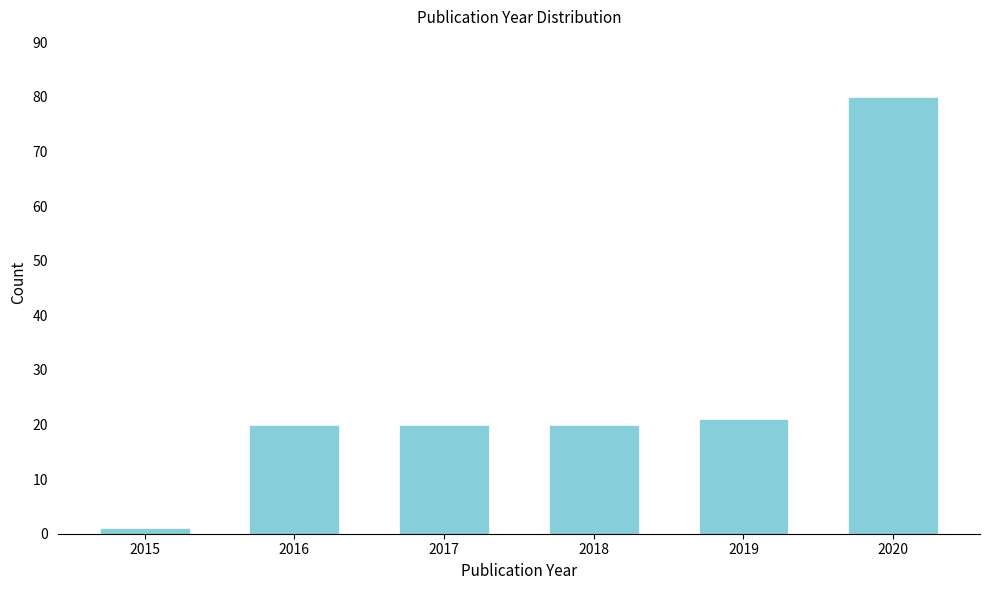

Reading left to right, what are all the values shown in this chart?

2015=1	2016=20	2017=20	2018=20	2019=21	2020=80